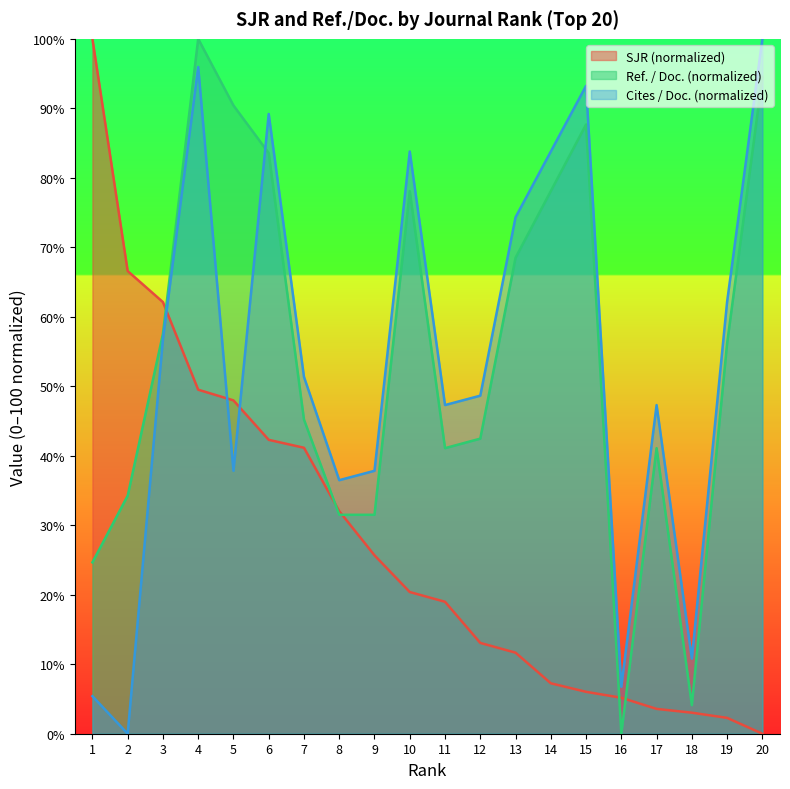

What is the spread (max minus min) of values at 6?

46.9